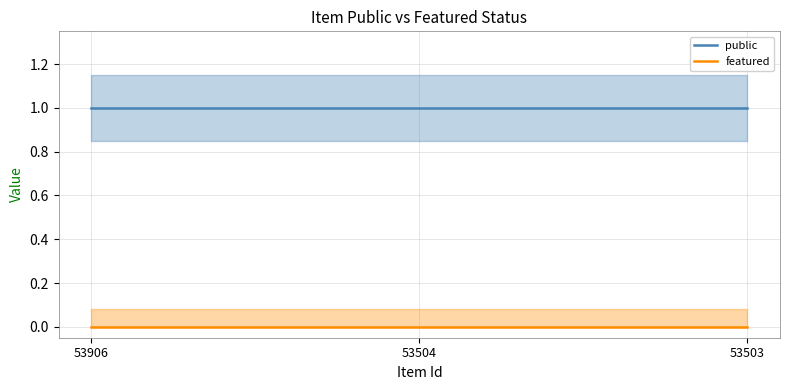

True or false: public has a value of 1 at 53906.

True